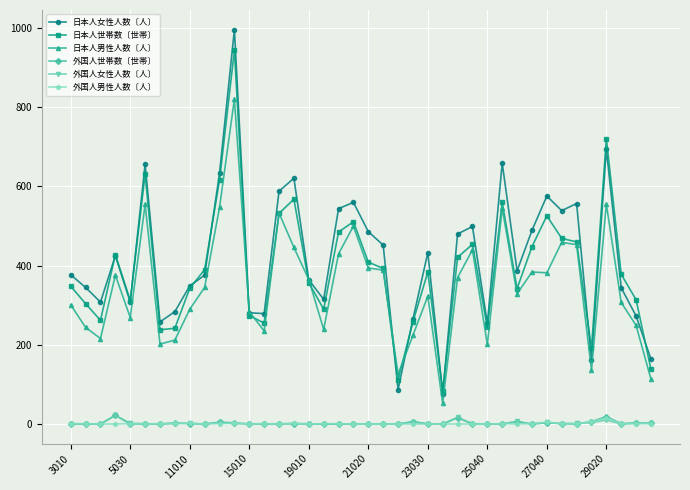

What is the maximum value for 外国人世帯数〔世帯〕?

22